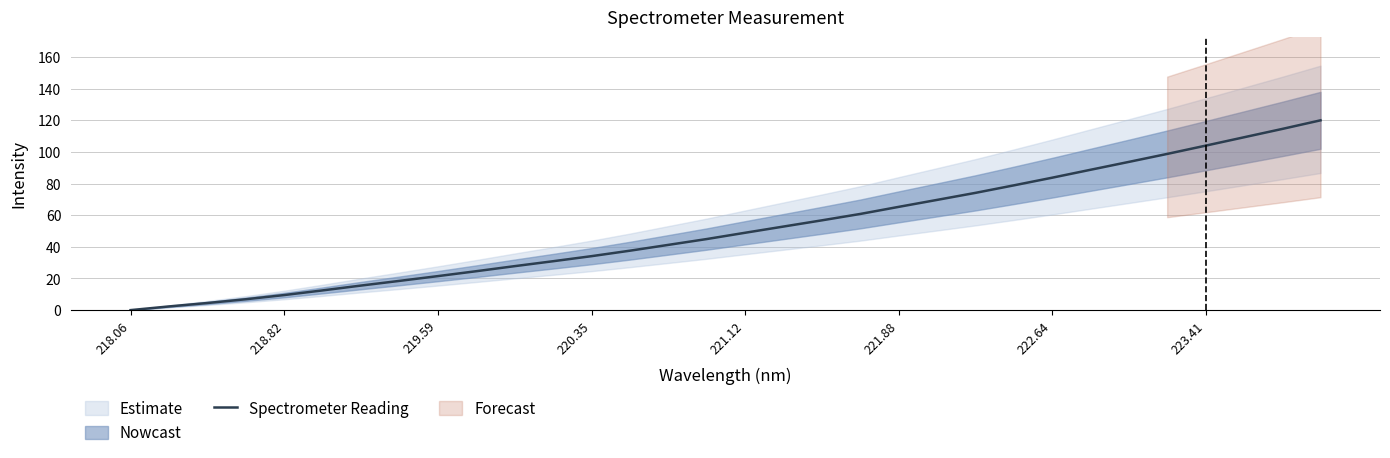

What is the average value?

51.6